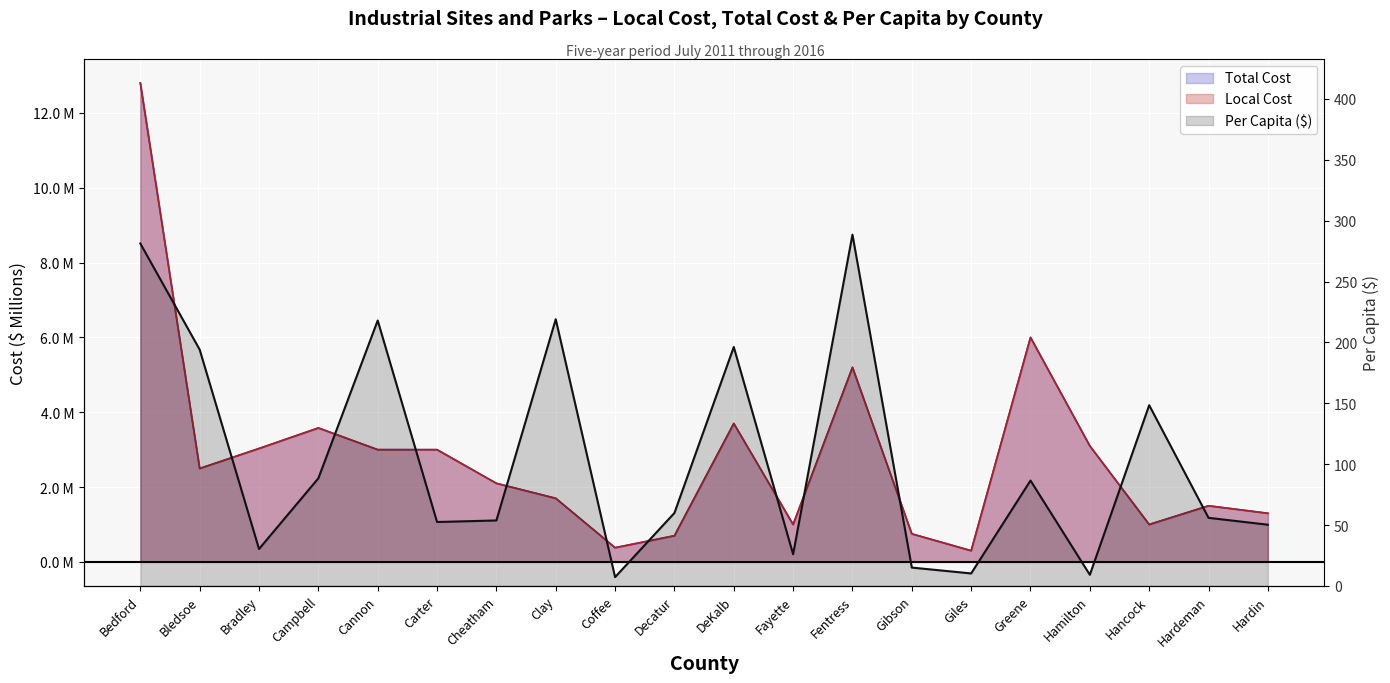

What is the maximum value shown in the chart?

288.6